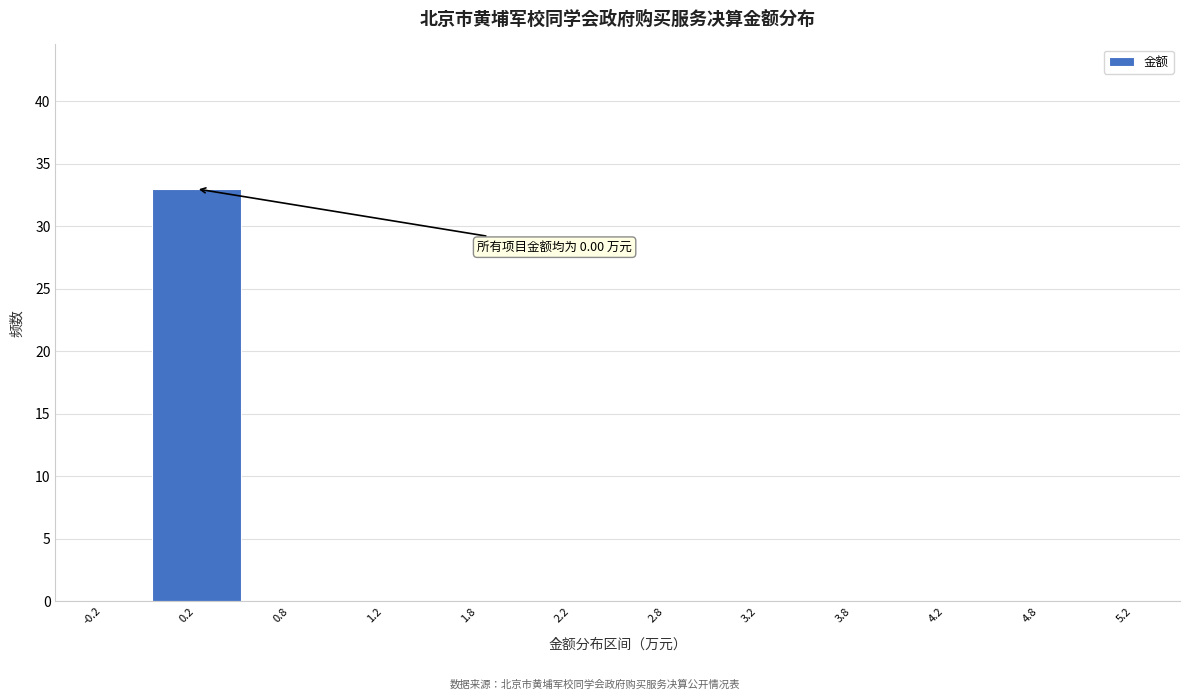

Which range on the x-axis has the tallest bar?

0.0 to 0.5